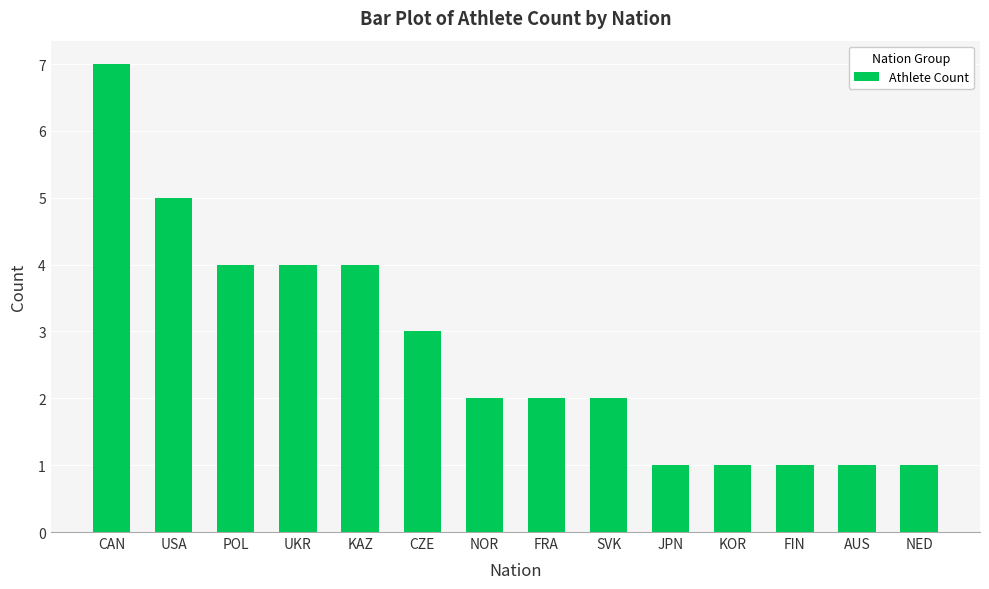

Reading left to right, list all the values displayed in this chart.

CAN=7	USA=5	POL=4	UKR=4	KAZ=4	CZE=3	NOR=2	FRA=2	SVK=2	JPN=1	KOR=1	FIN=1	AUS=1	NED=1